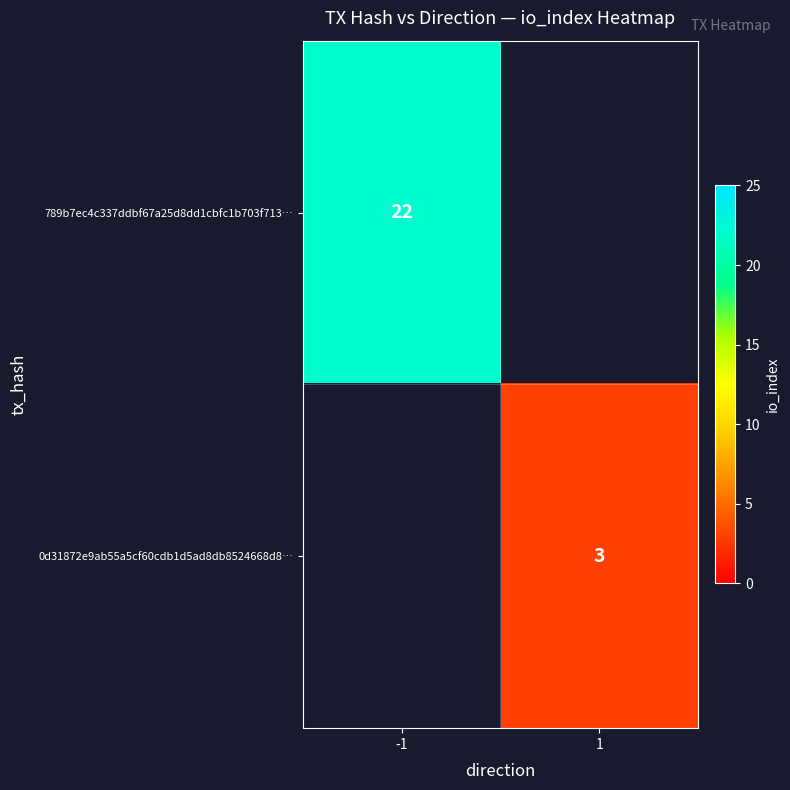

Is it true that 0d31872e9ab55a5cf60cdb1d5ad8db8524668d8… equals 3 at 1?

True